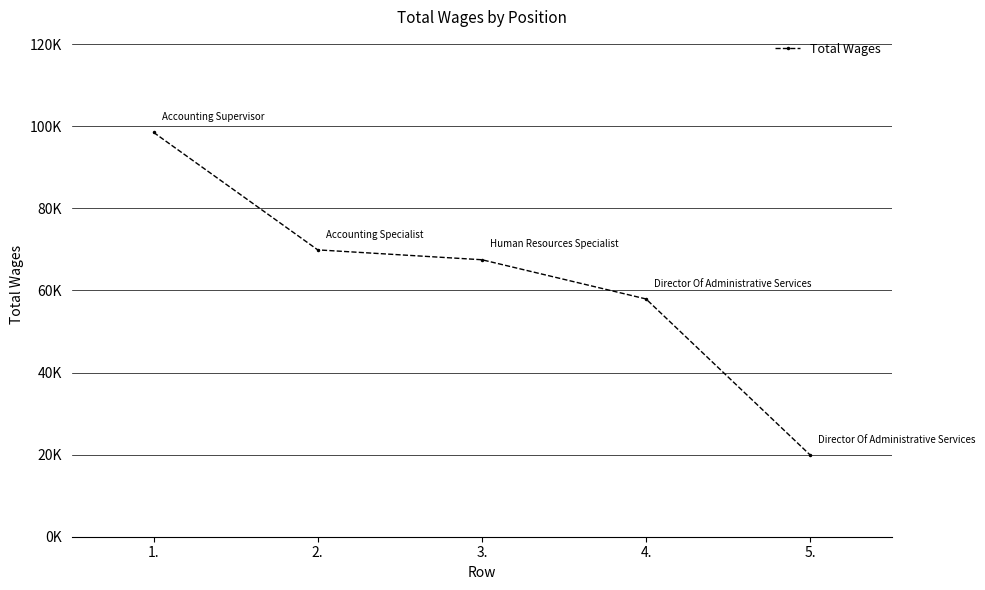

Which has a higher value, 5. or 4.?

4.